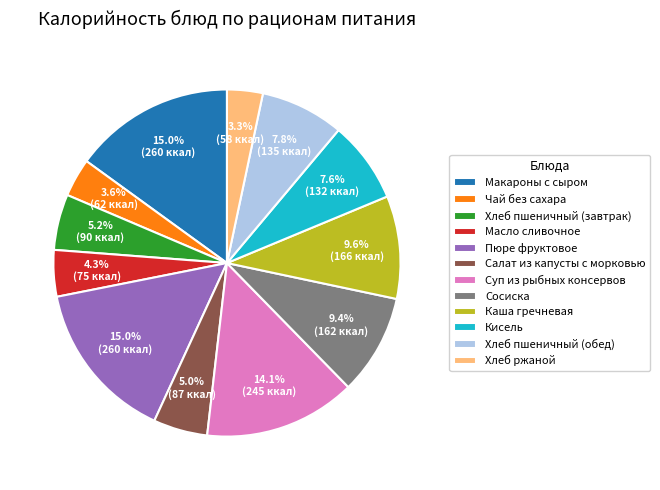

Is the sum of Масло сливочное and Кисель greater than half?

No